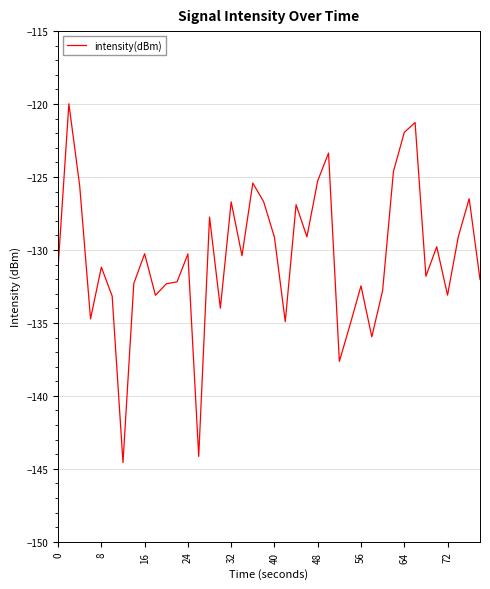

What is the minimum value shown in the chart?

-144.6